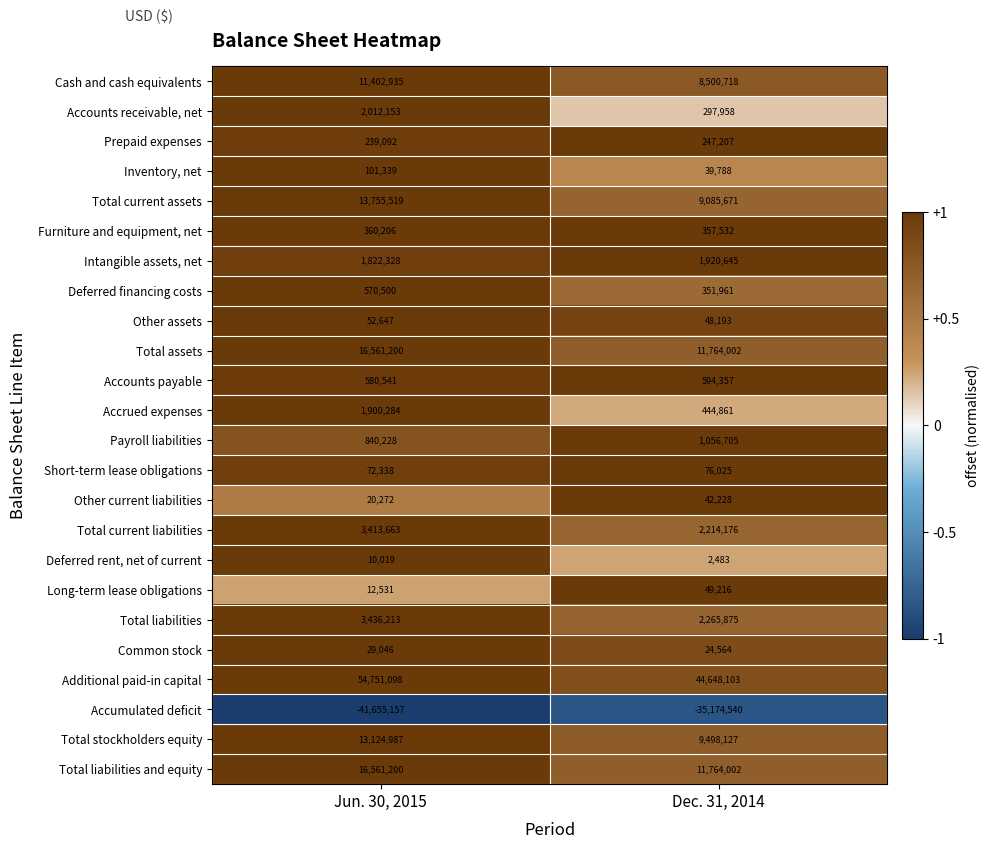

Count the number of categories in the chart.

2